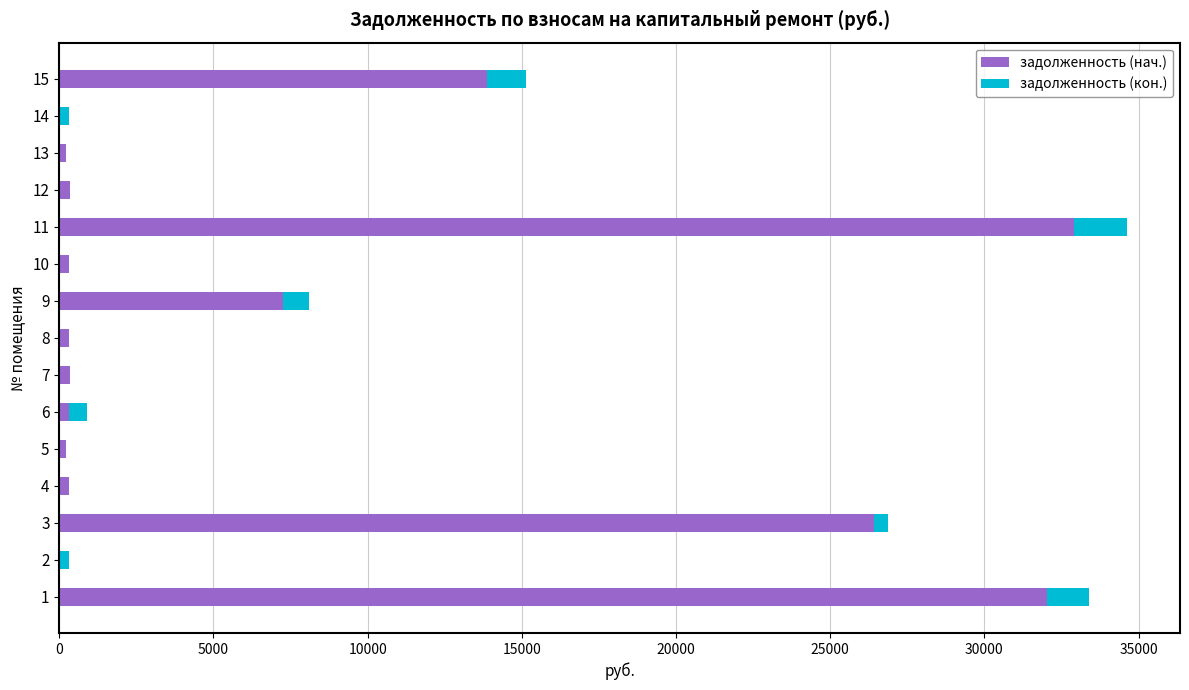

What is the average value of the задолженность (кон.) series?

457.8